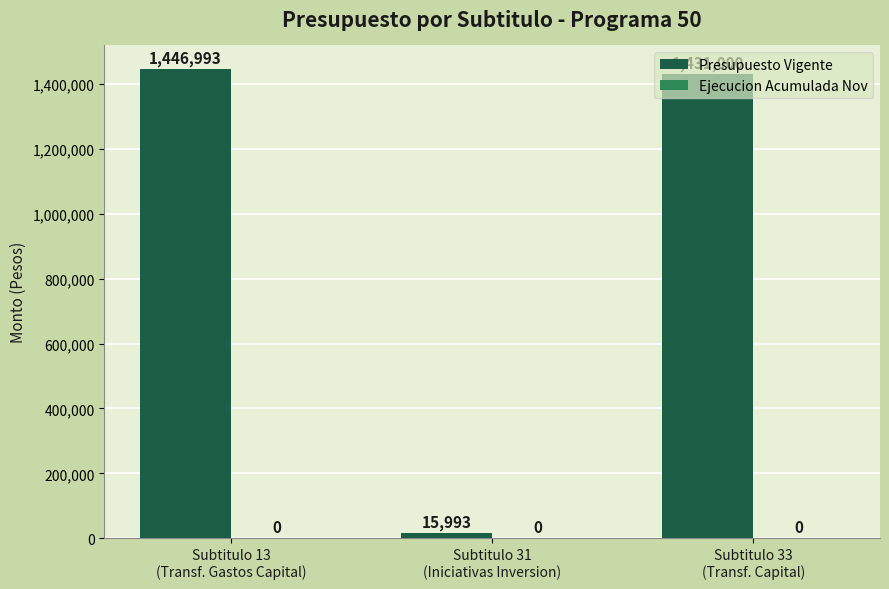

What is the average value?

964662